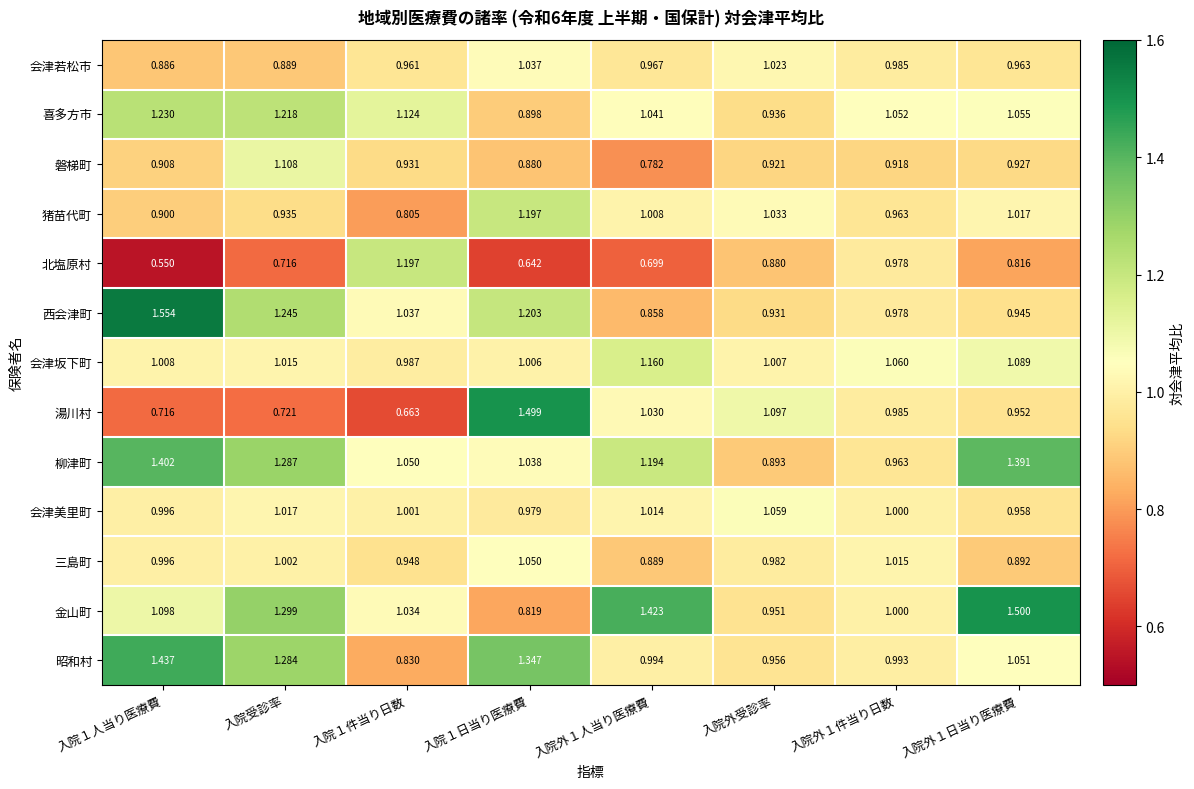

Between 入院１日当り医療費 and 入院外１人当り医療費, which series saw the biggest shift?

金山町